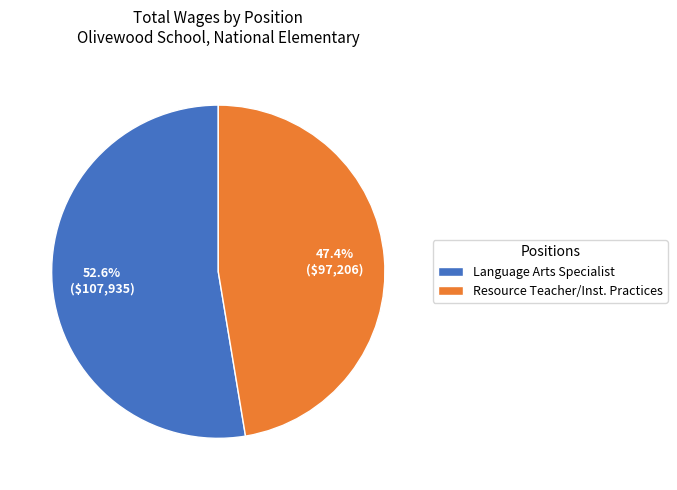

Do Language Arts Specialist and Resource Teacher/Inst. Practices together represent more than half of the pie?

Yes